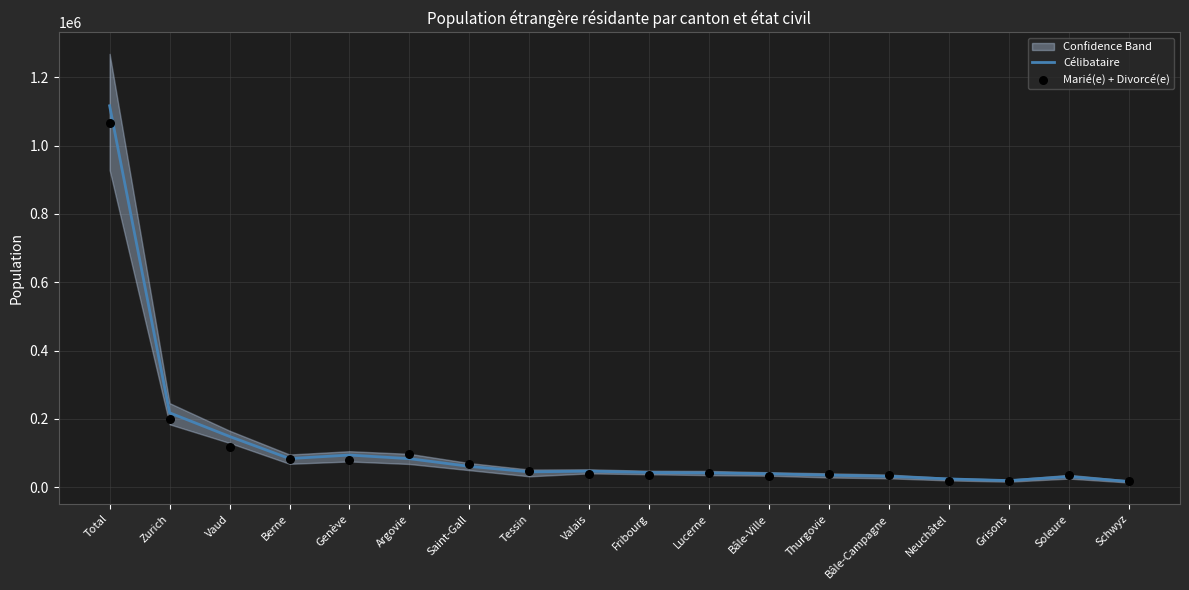

Which series has the widest spread of Y values?

Célibataire